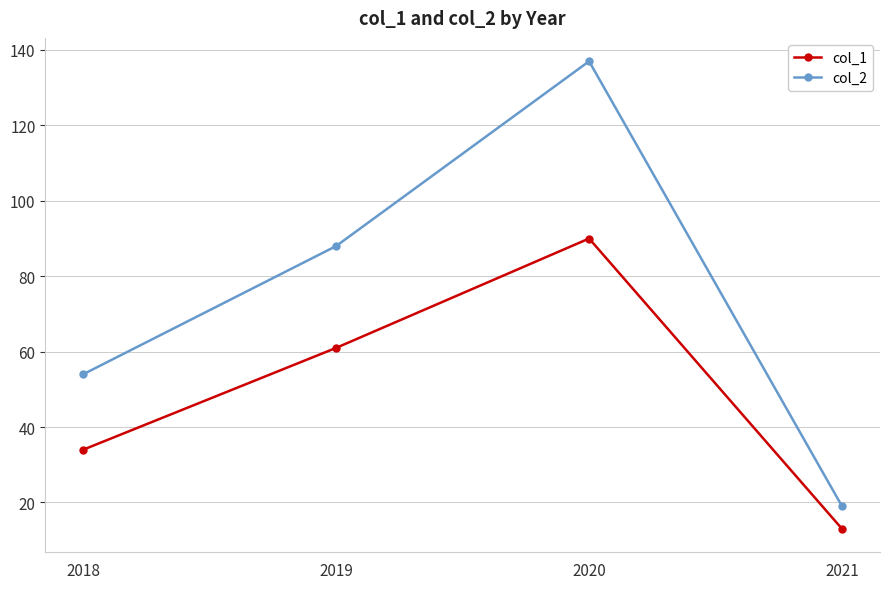

What is the highest value of the col_1 series?

90